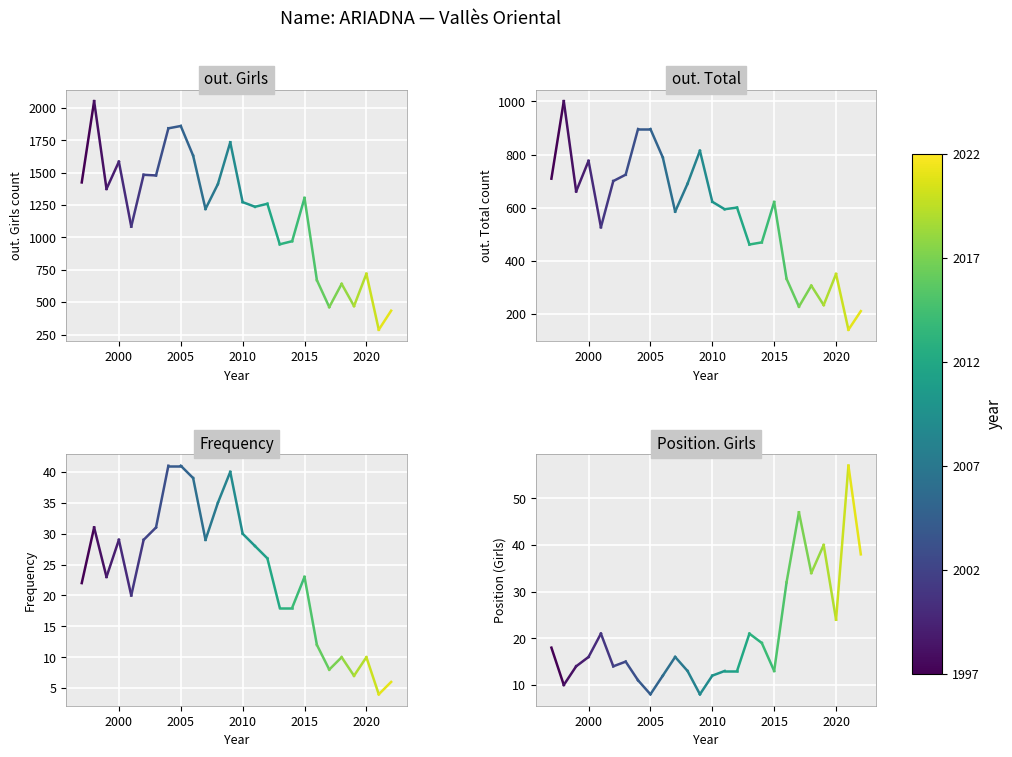

What is the difference between the maximum and minimum values in the Position. Girls series?

49